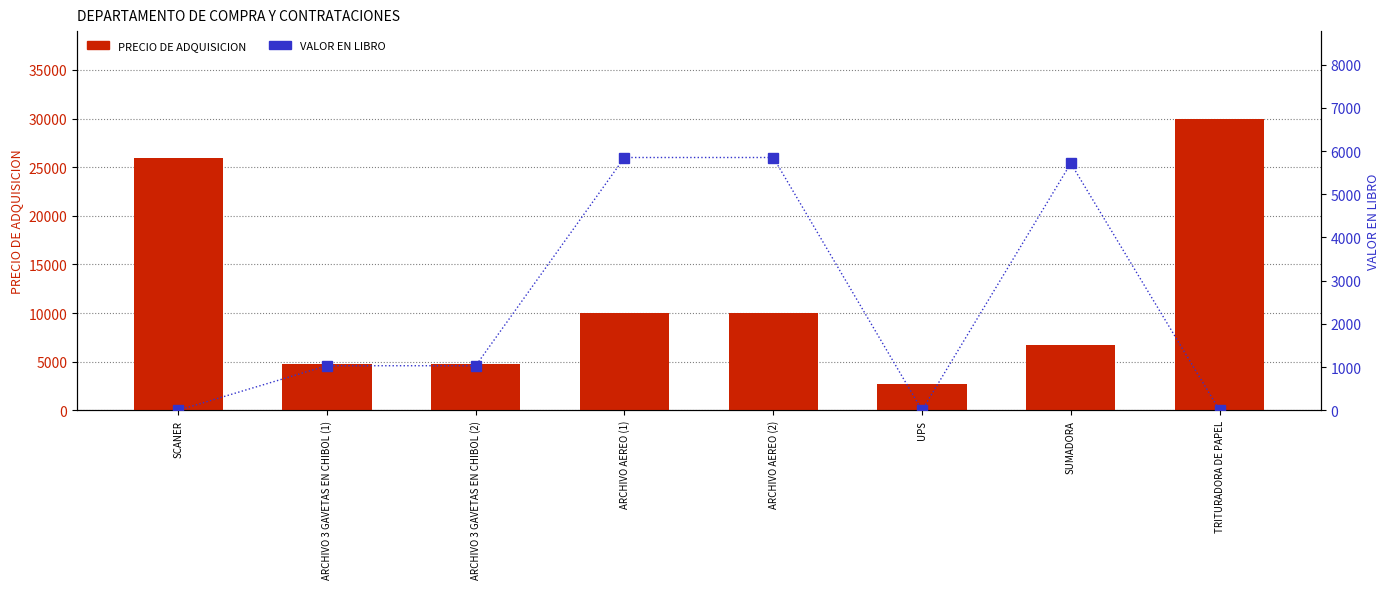

At how many categories does at least one series exceed 12560?

2